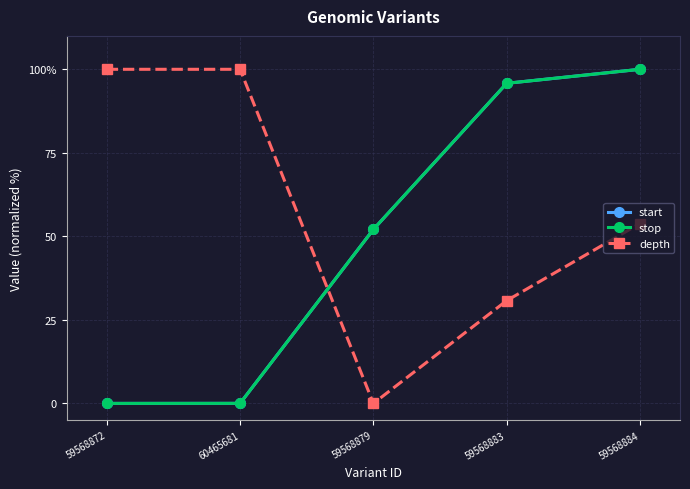

Where do depth and stop first cross each other?

60465681 and 59568879